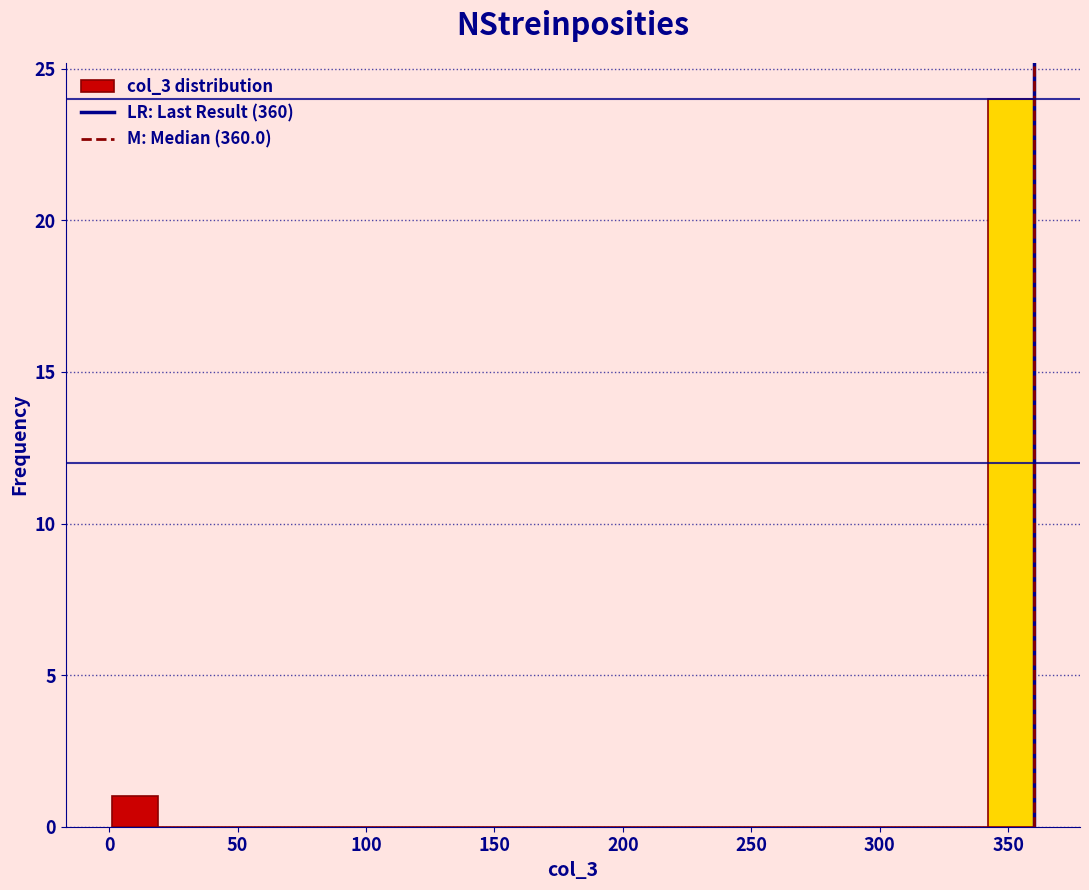

Read against the x-axis, roughly where is the centre of the tallest bar?

350